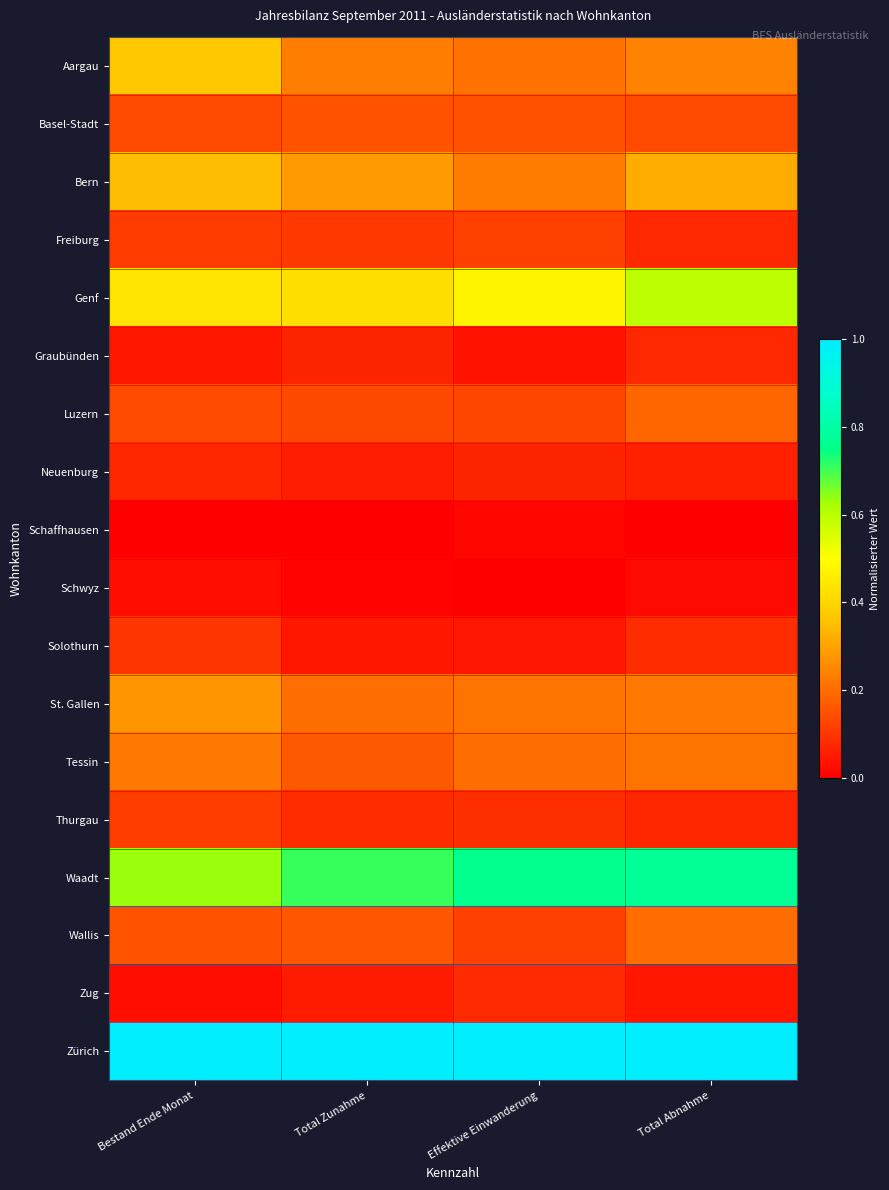

Which series has the largest total across all categories?

Zürich